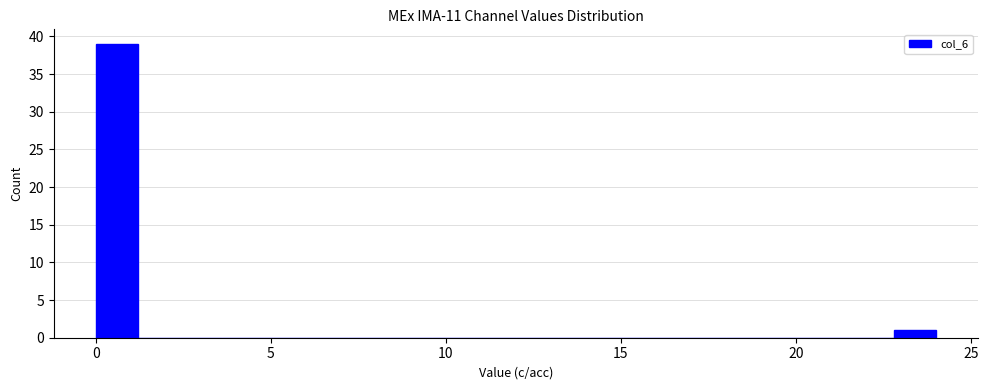

Read against the x-axis, roughly where is the centre of the tallest bar?

0.5